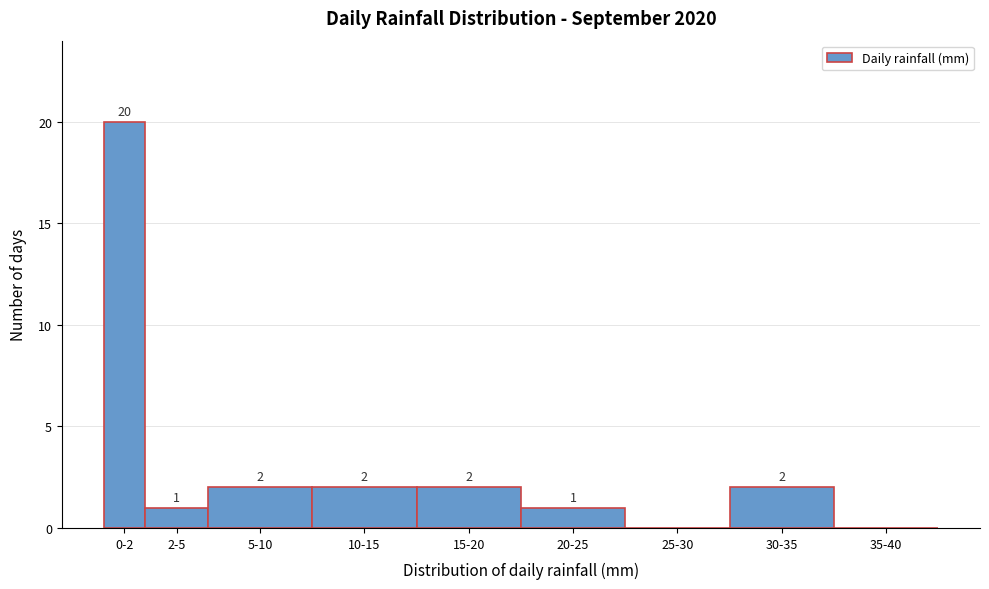

Reading right to left, list all the values displayed in this chart.

35-40=0	30-35=2	25-30=0	20-25=1	15-20=2	10-15=2	5-10=2	2-5=1	0-2=20